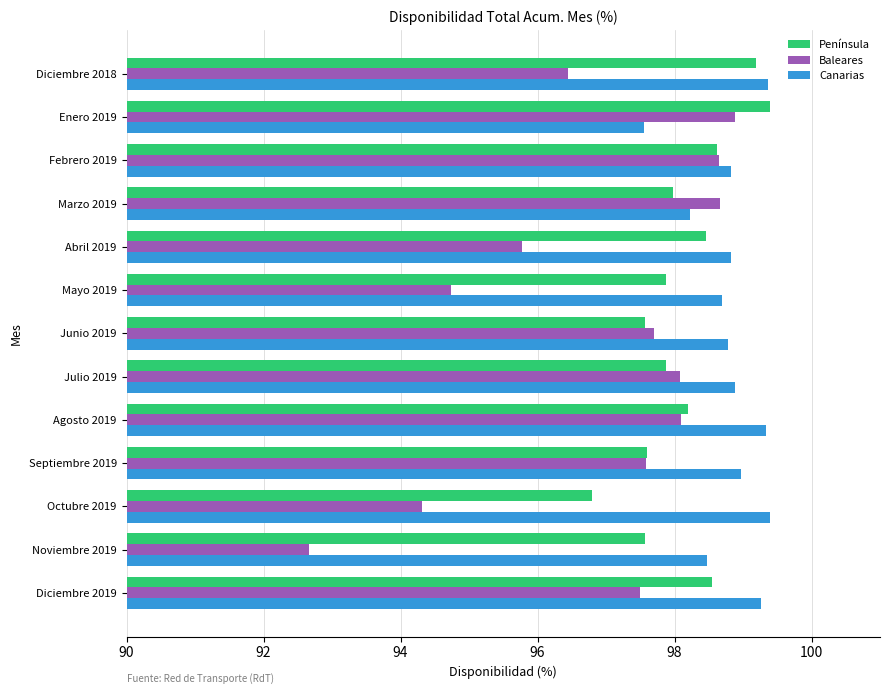

List the series in order of their overall mean, lowest first.

Baleares, Península, Canarias